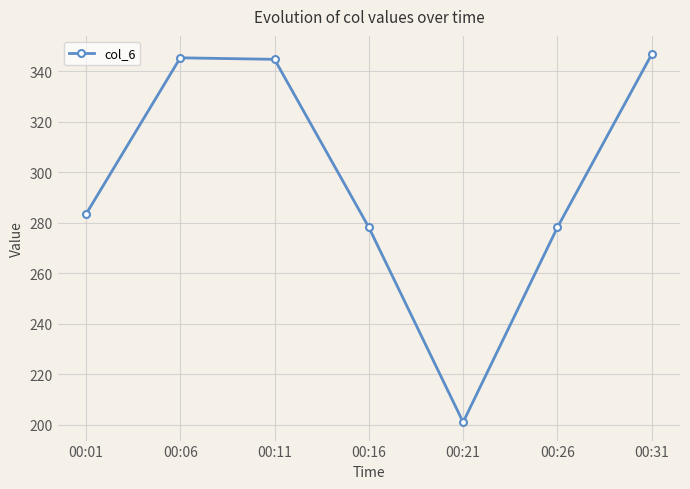

How many points are lower than both their immediate neighbors (excluding endpoints)?

1